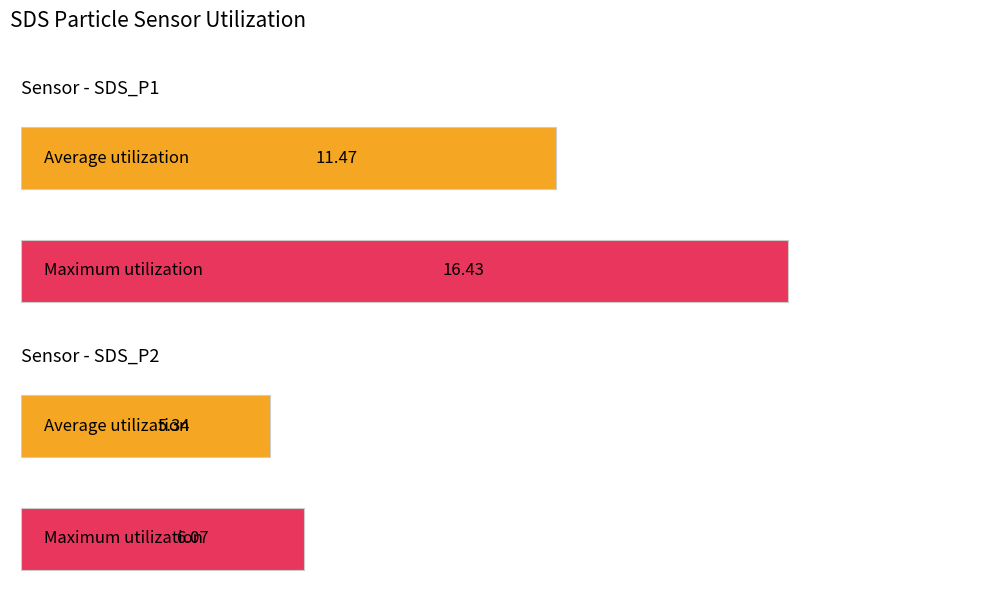

Read the SDS_P1 value at 57.

16.4